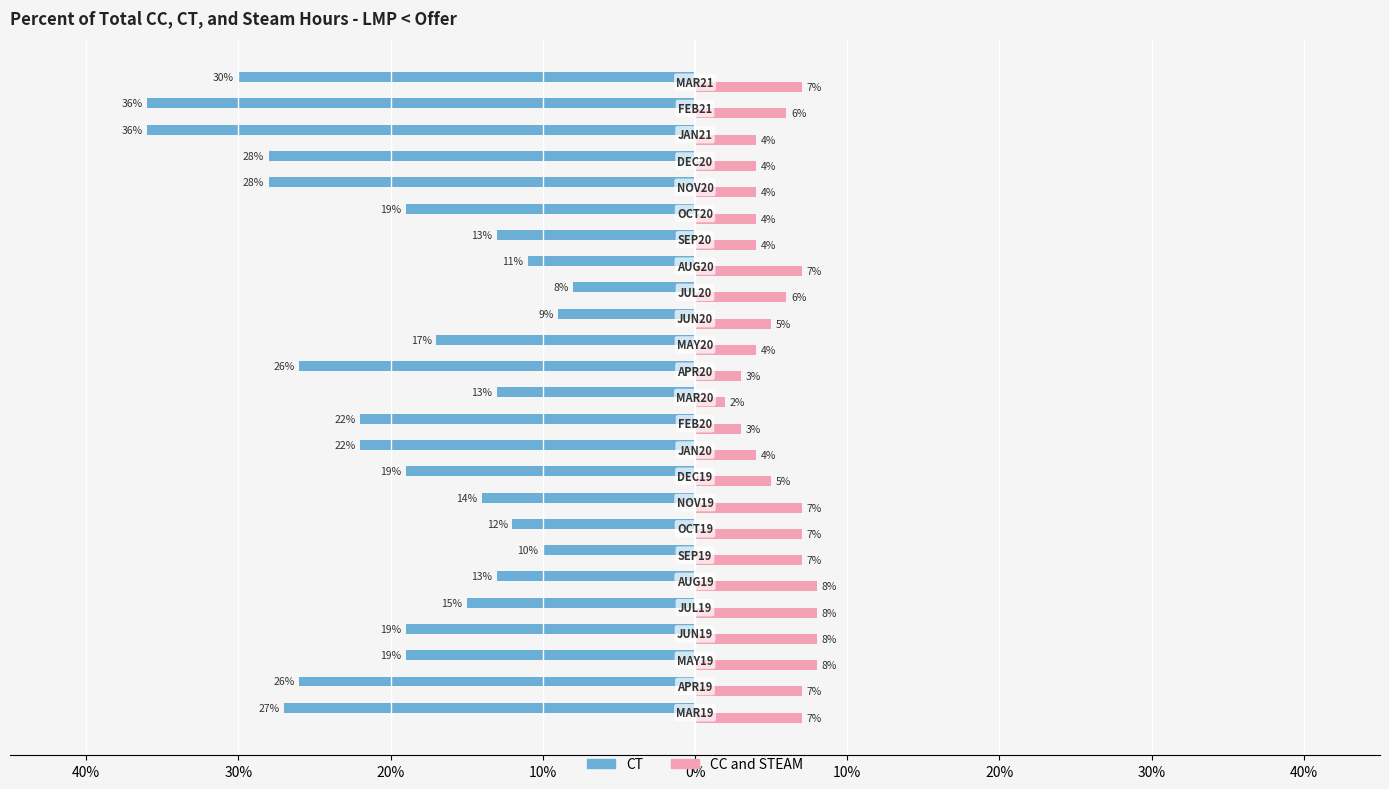

What are all the series names shown in the legend?

CT, CC and STEAM